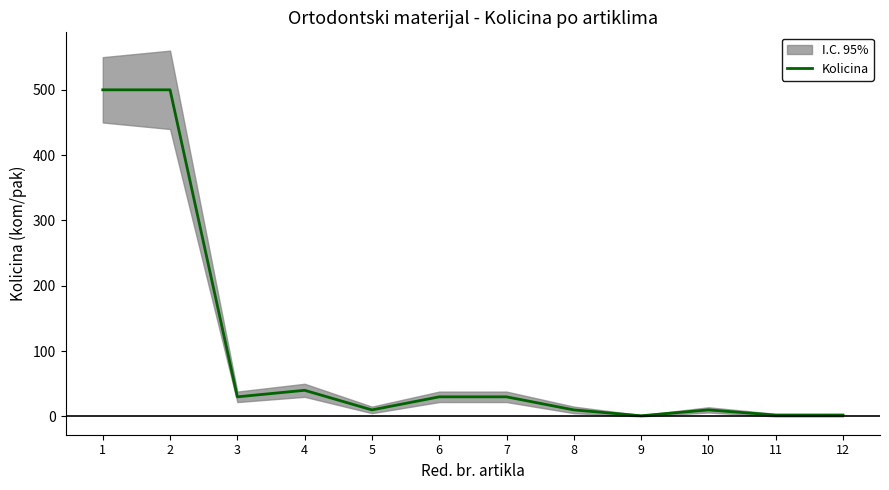

At which category does the chart reach its minimum across all series?

9